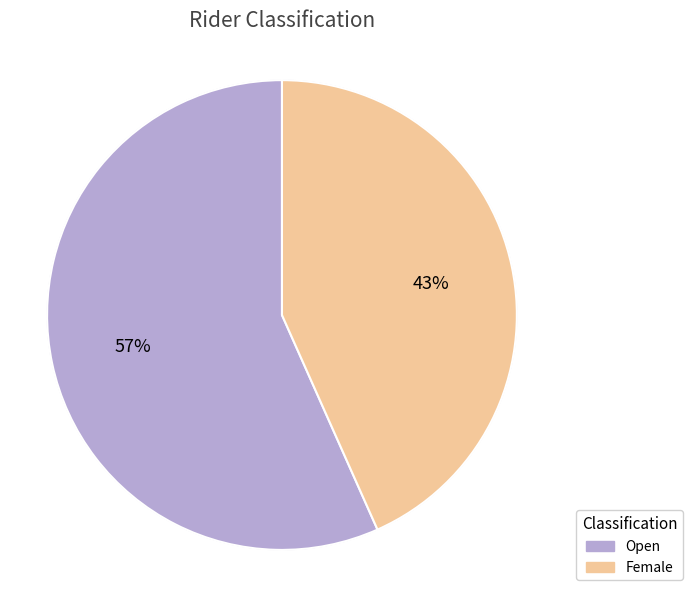

What percentage is the Female slice, to the nearest percent?

43%